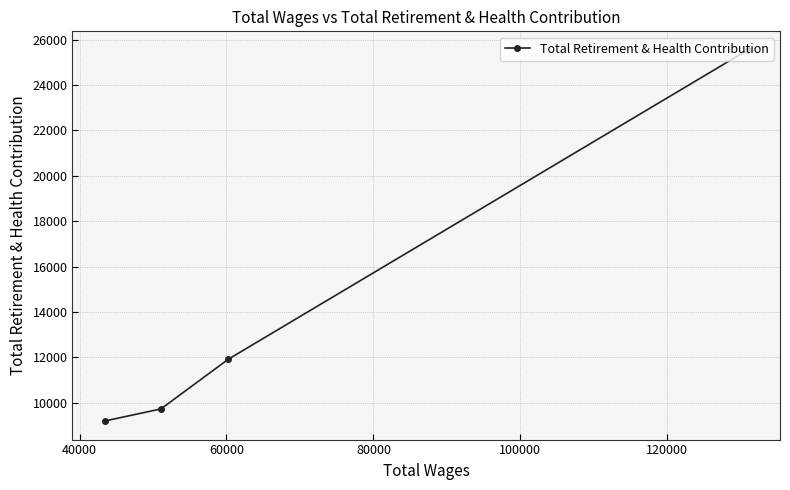

What is the value of the 4th point from the left?

25543